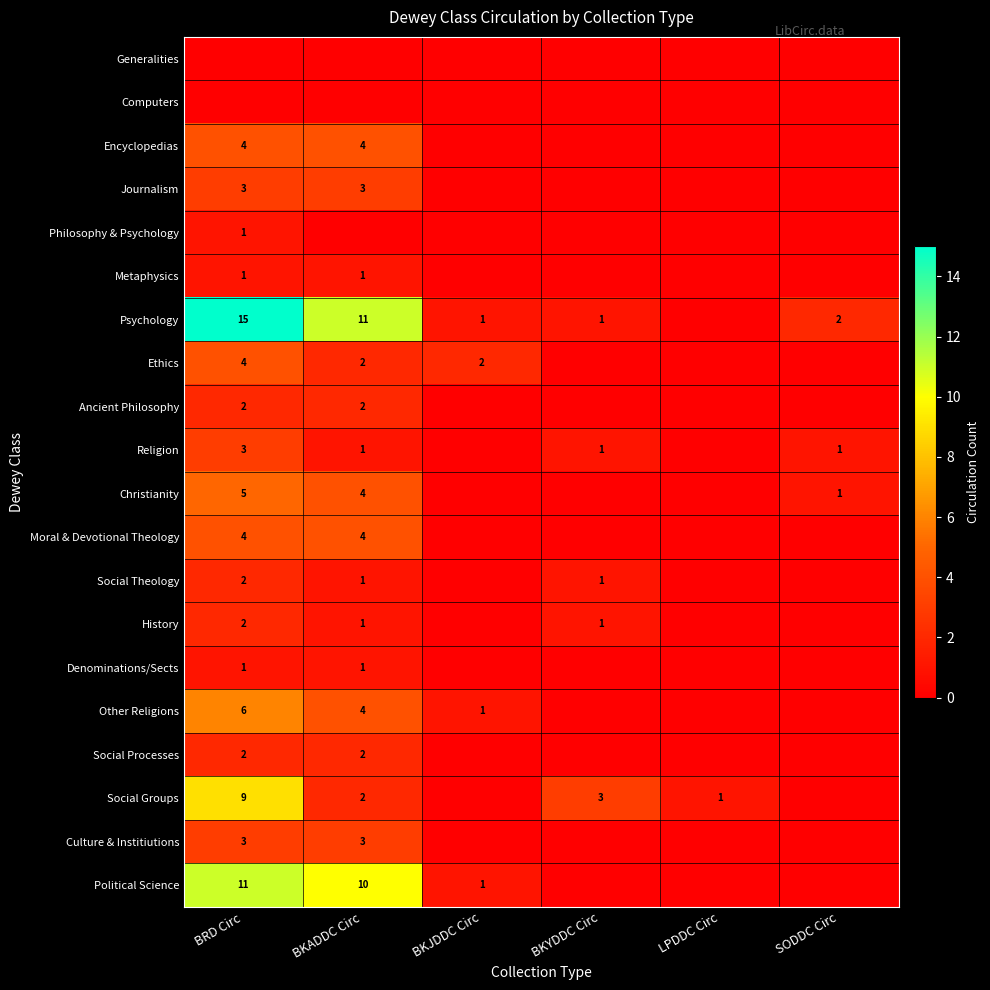

True or false: Ethics has a value of 4 at BKJDDC Circ.

False